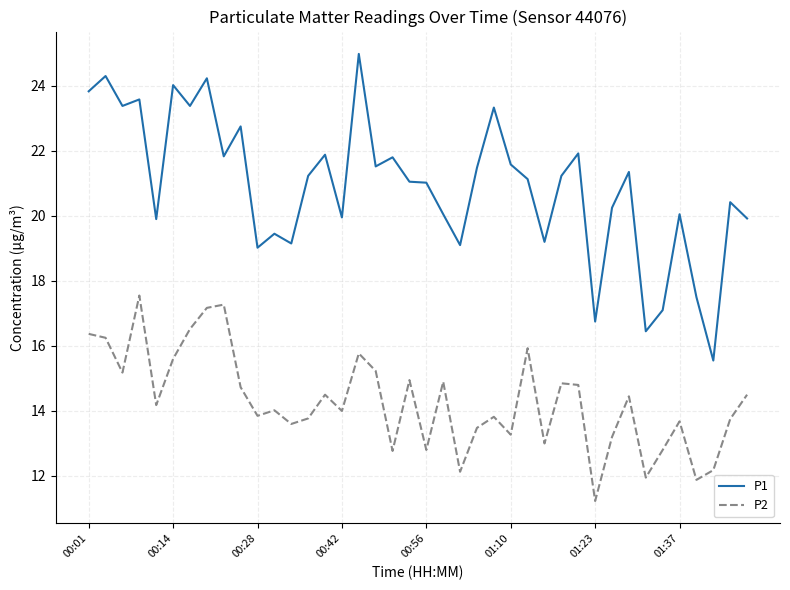

What is the highest value of the P1 series?

25.0